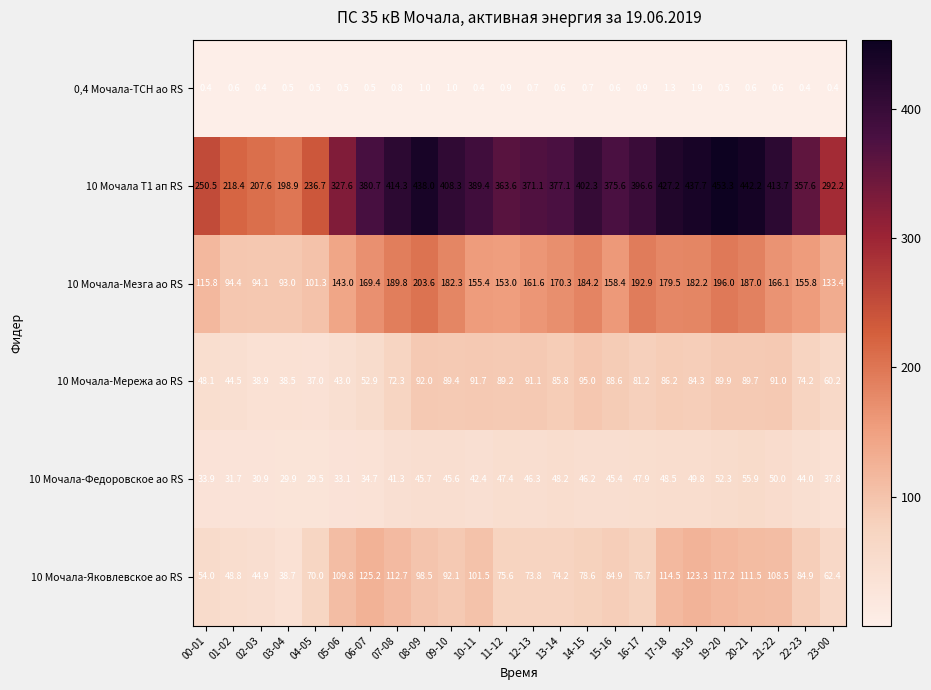

At which category does the chart reach its peak across all series?

19-20